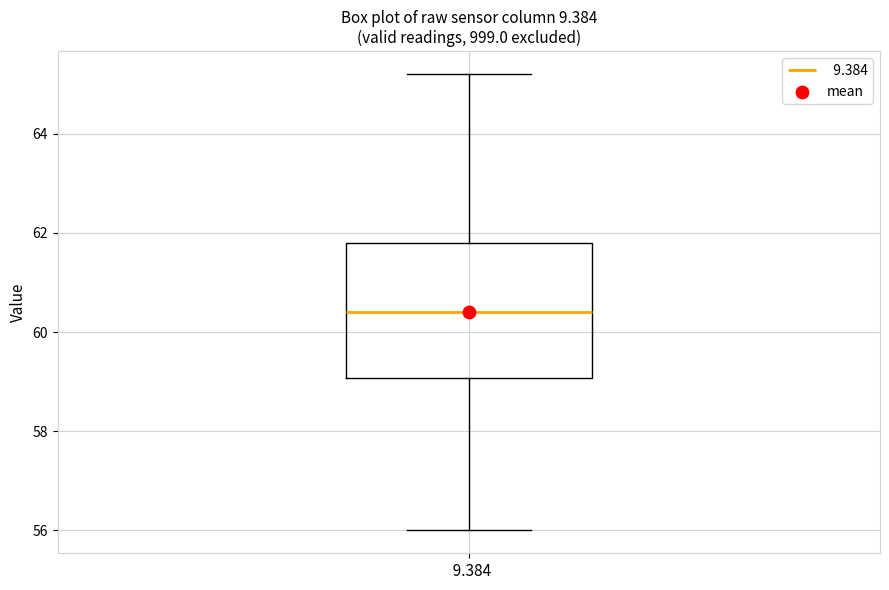

Where does the upper whisker of the box at x = 9.384 end on the y-axis? The values are not printed on the chart, so give them approximately, as read against the axis.

65.2